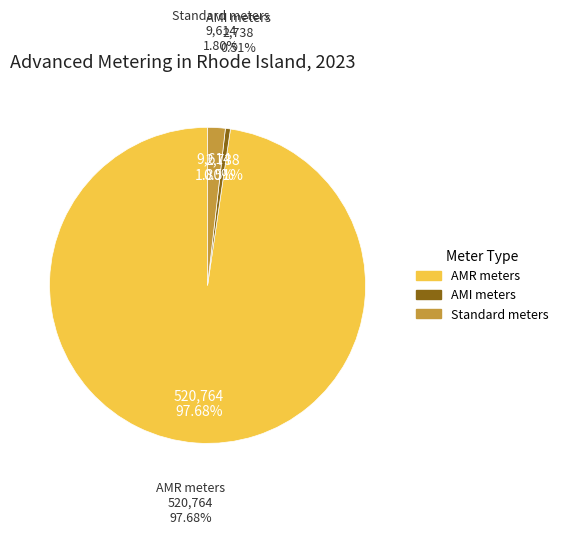

How many segments does this pie chart have?

3